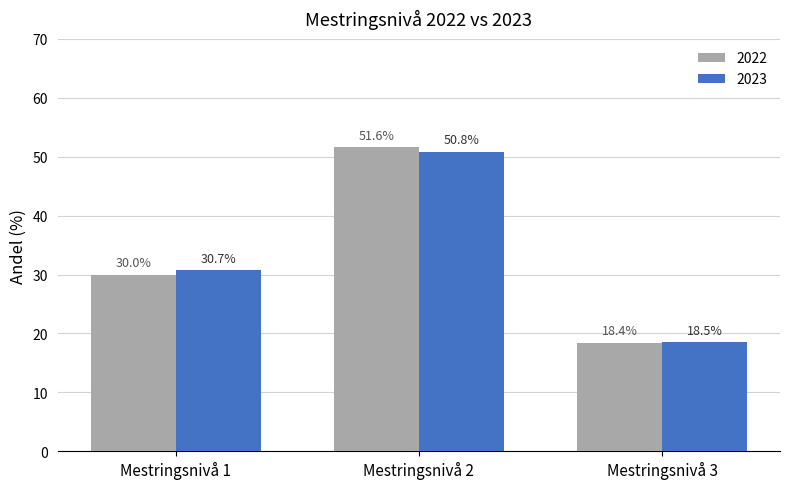

Reading left to right, extract all data points from this chart.

2022: 30.0	51.6	18.4
2023: 30.7	50.8	18.5